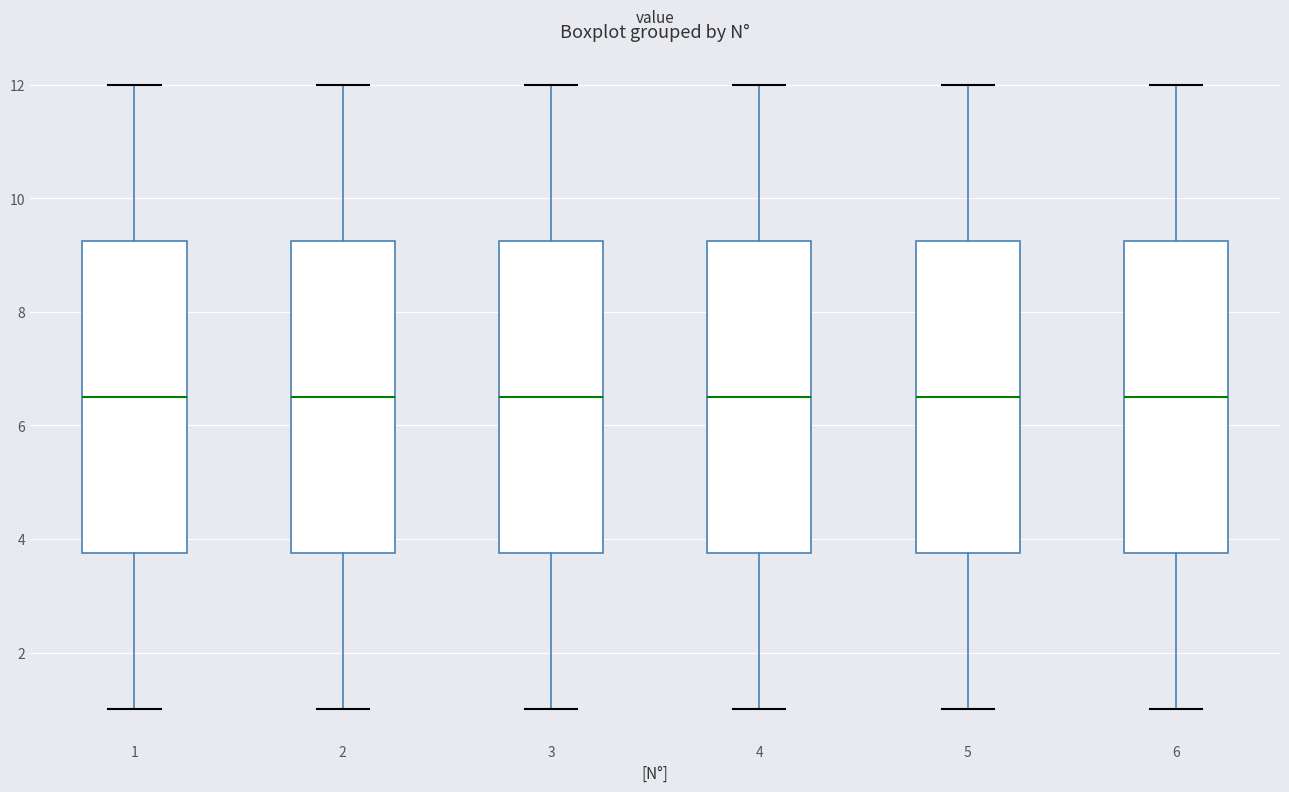

Where is the lower edge of the box at x = 1 on the y-axis? The values are not printed on the chart, so give them approximately, as read against the axis.

3.8